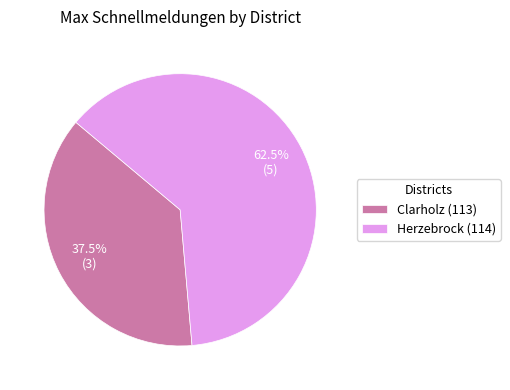

What is the ratio of the value at Clarholz (113) to the value at Herzebrock (114)?

0.6